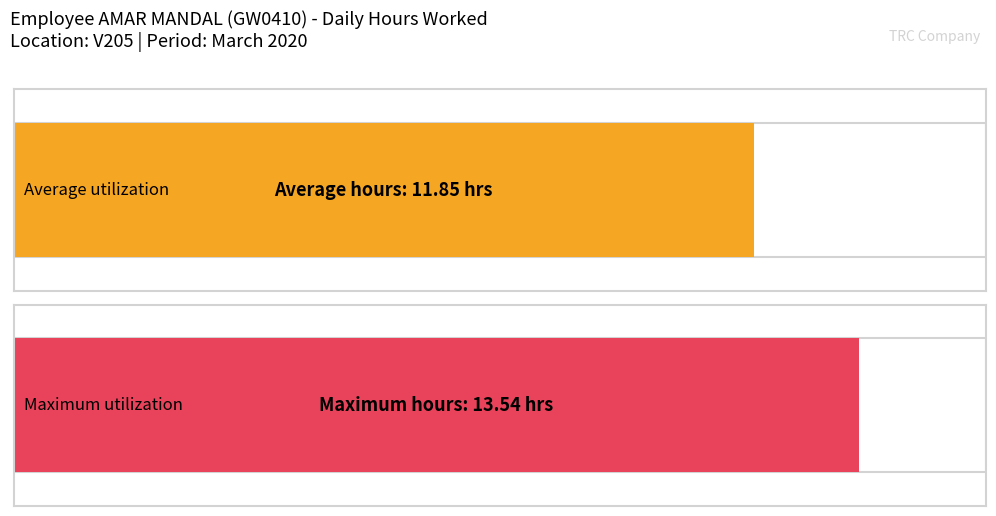

True or false: the data shows 7.1 at Day 9.

False